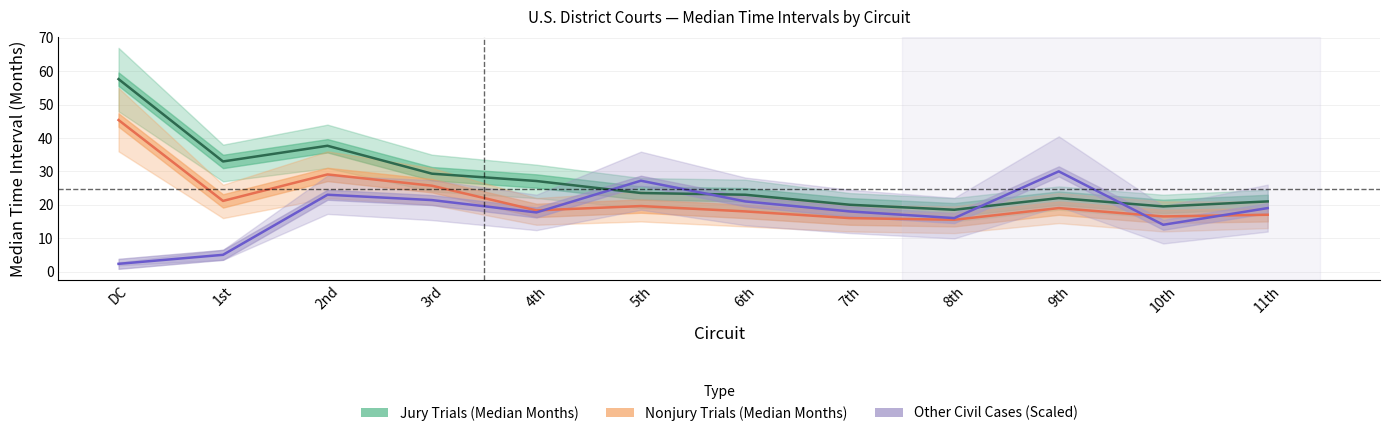

Does the chart have visible grid lines?

Yes